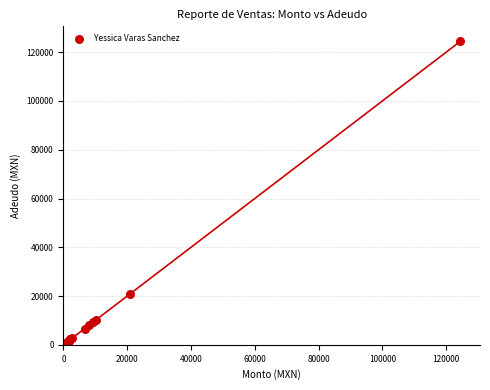

What Y value in the scatter plot is closest to 62712?

20805